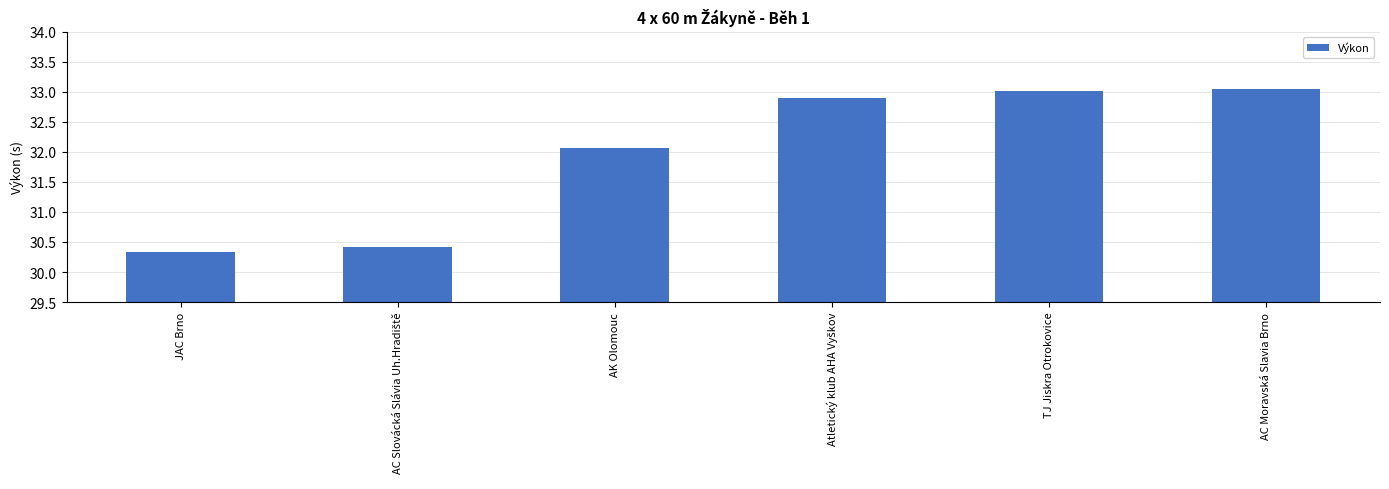

What is the label of the 6th bar from the right?

JAC Brno